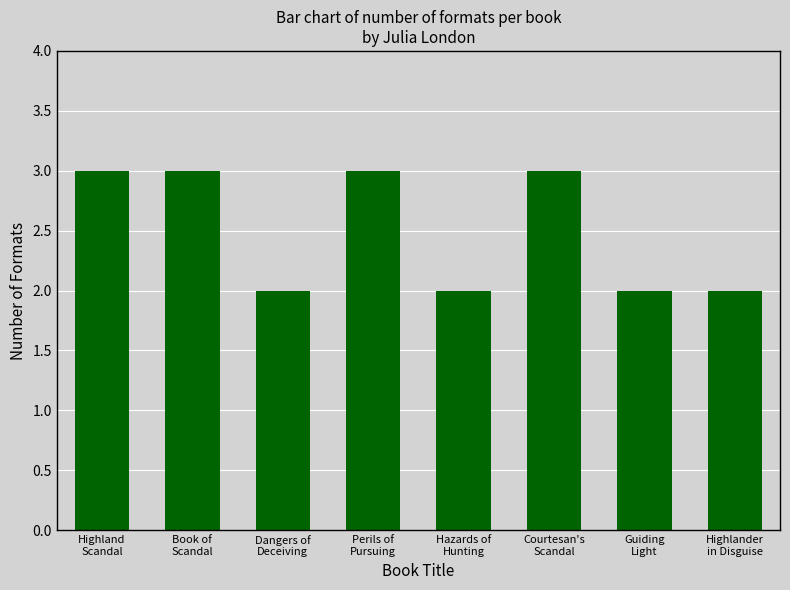

True or false: the data shows 2 at Guiding
Light.

True